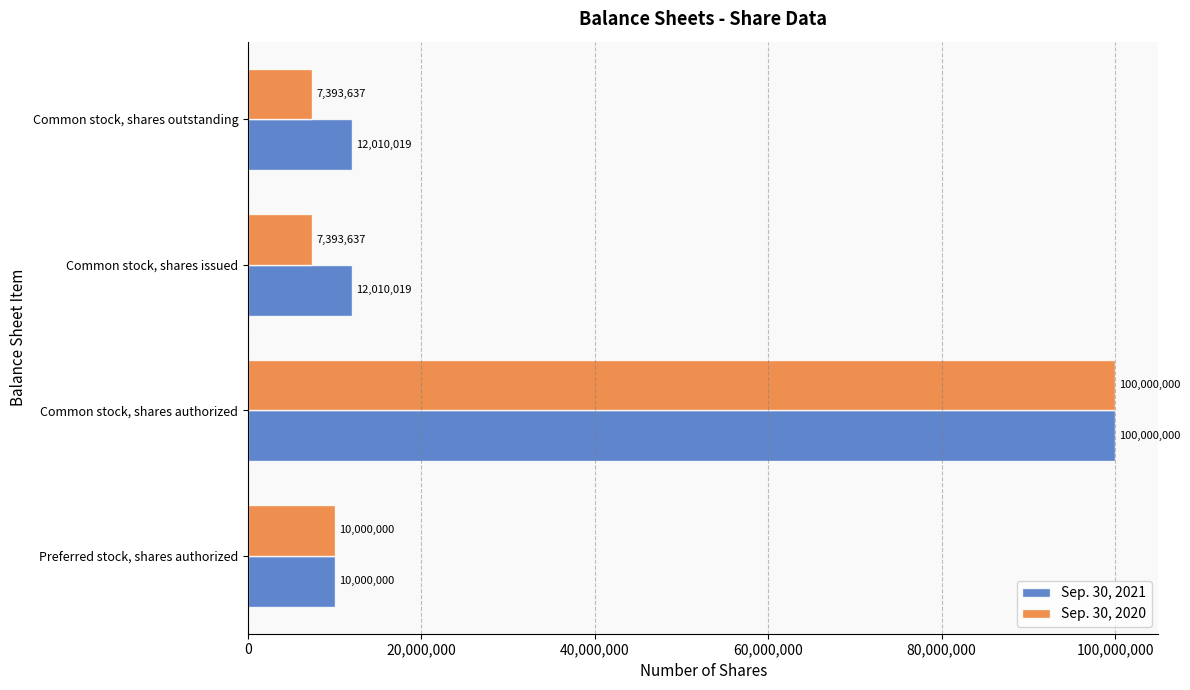

At how many categories does at least one series exceed 49232654?

1